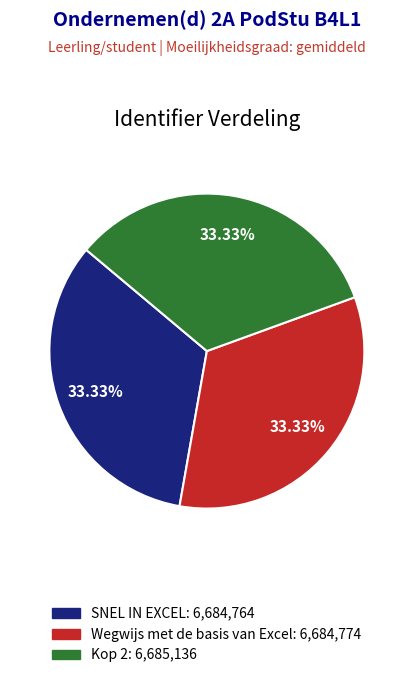

Approximately how many times larger is the value at Kop 2: 6,685,136 compared to Wegwijs met de basis van Excel: 6,684,774?

1.0